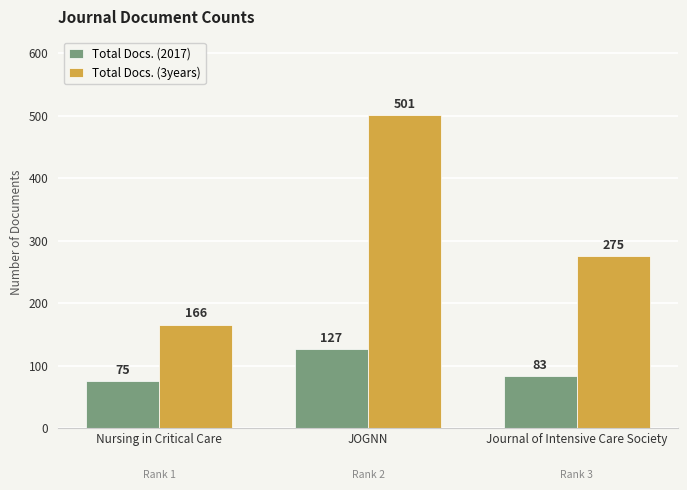

What is the label of the 1st bar from the left?

Nursing in Critical Care